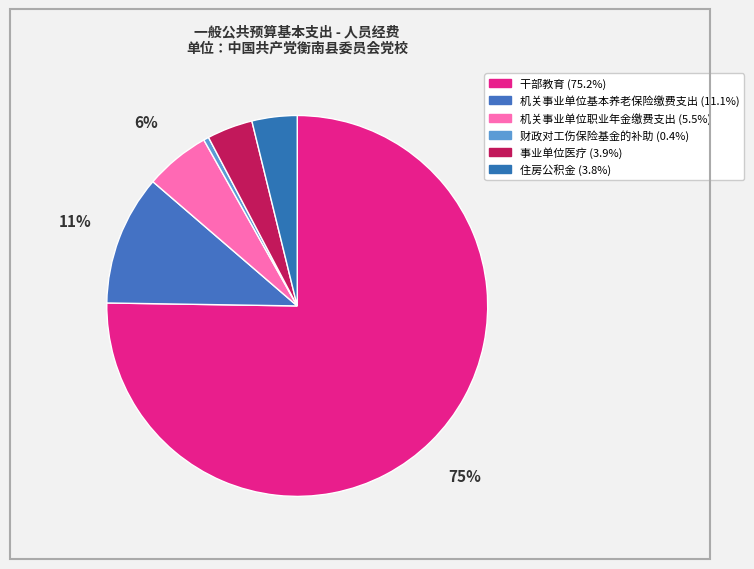

To the nearest percent, what is the average slice percentage?

17%